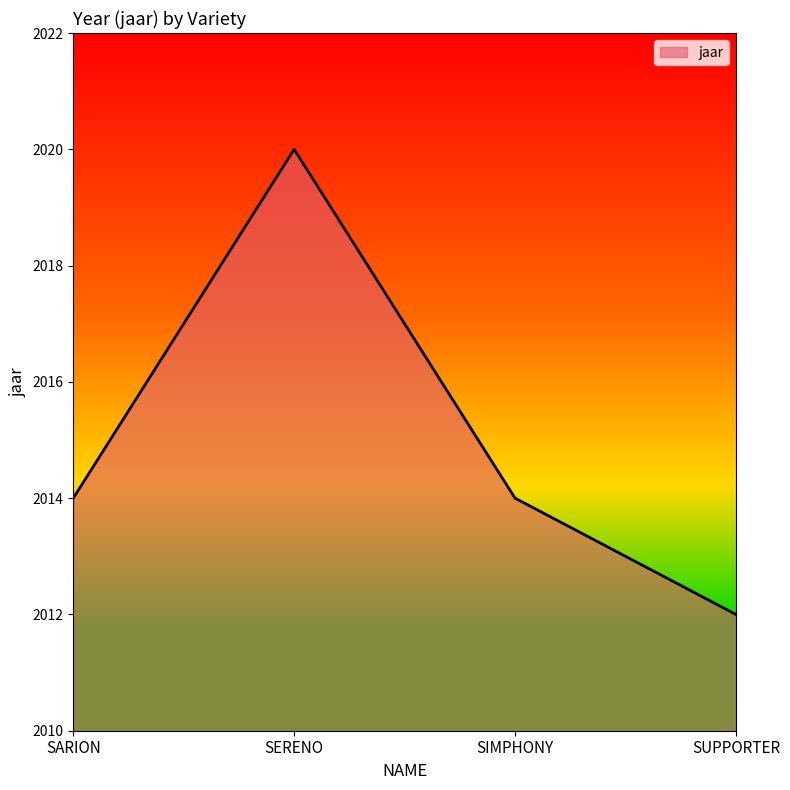

At which category does the chart reach its peak across all series?

SERENO